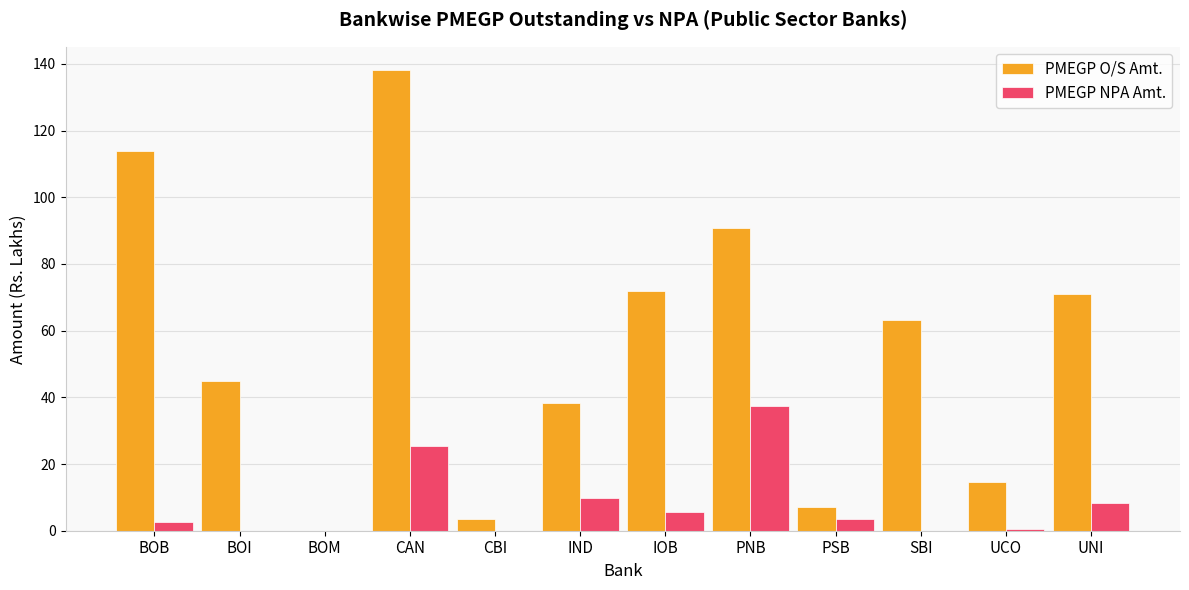

At which category is the sum across all series the highest?

CAN